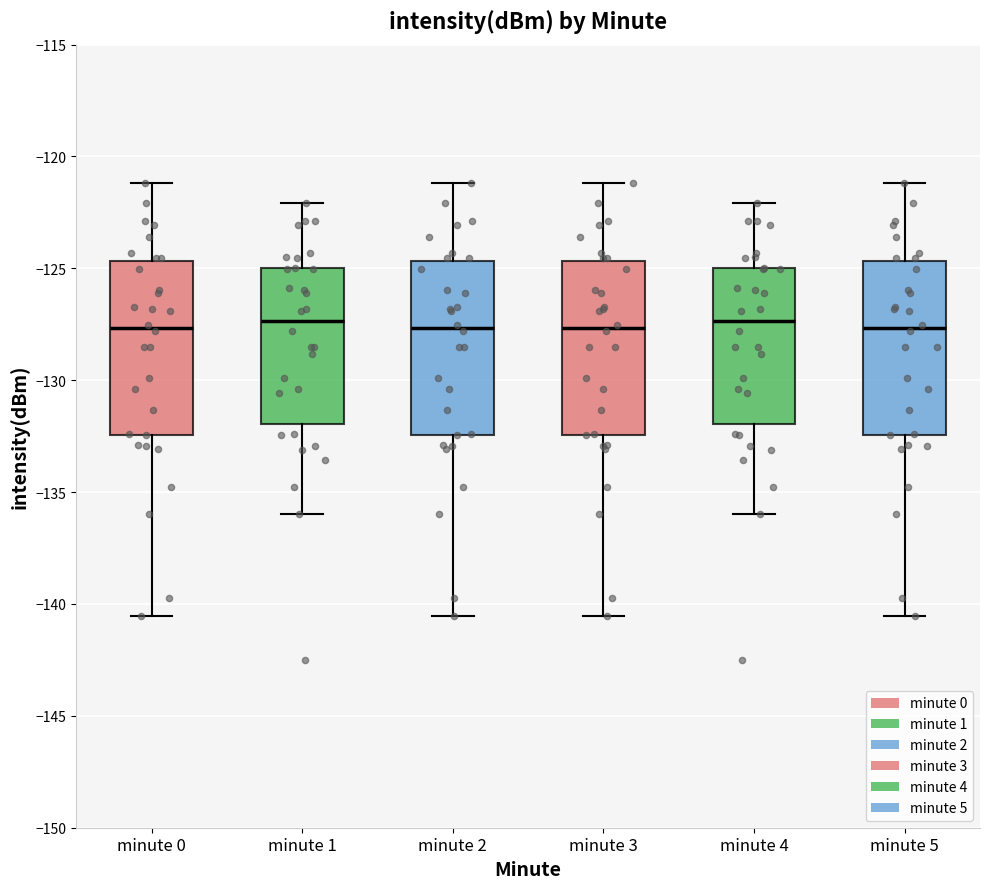

Reading left to right, transcribe this box plot: for each box, give where its median line is, the range the box spans, and where its two whiskers end, as read against the y-axis. The values are not printed on the chart, so give them approximately, as read against the axis.

minute 0: median -127.5, box -132.5 to -124.5, whiskers -140.5 to -121.0
minute 1: median -127.5, box -132.0 to -125.0, whiskers -136.0 to -122.0
minute 2: median -127.5, box -132.5 to -124.5, whiskers -140.5 to -121.0
minute 3: median -127.5, box -132.5 to -124.5, whiskers -140.5 to -121.0
minute 4: median -127.5, box -132.0 to -125.0, whiskers -136.0 to -122.0
minute 5: median -127.5, box -132.5 to -124.5, whiskers -140.5 to -121.0